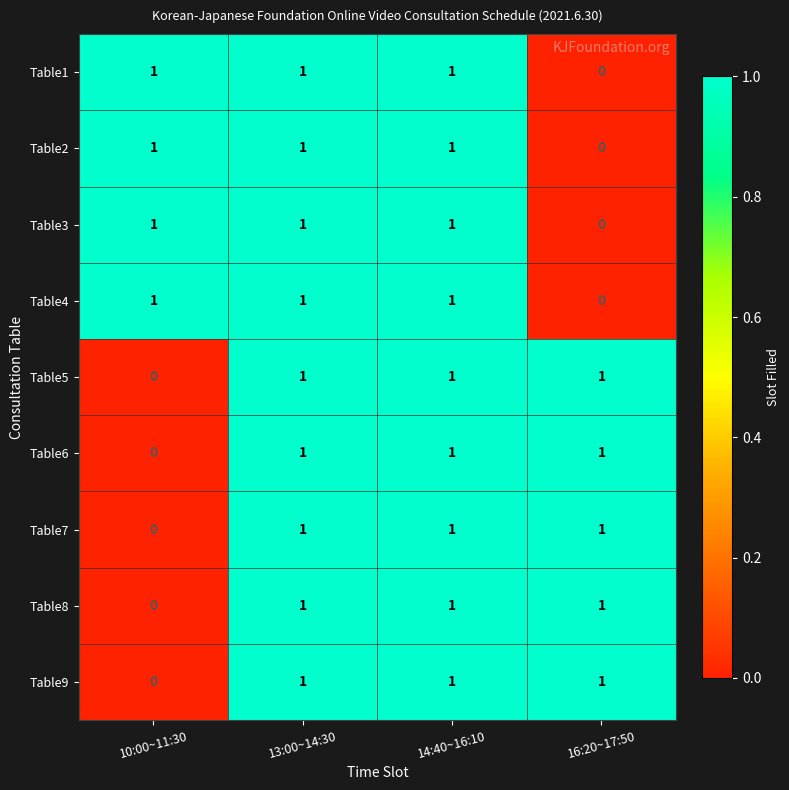

What is the sum of all Table9 values?

3